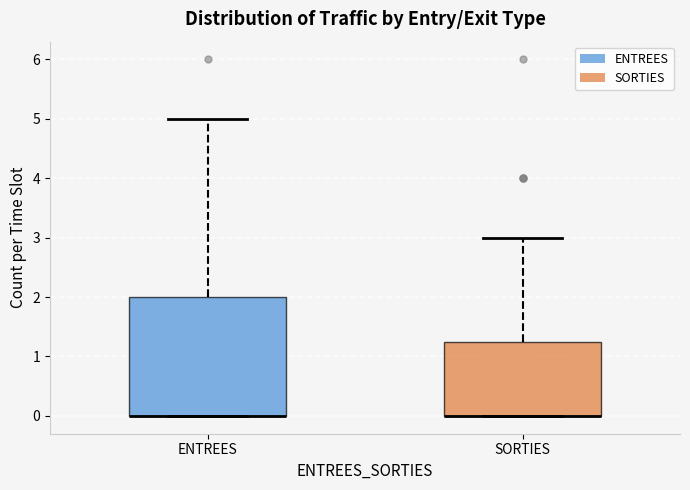

Where does the upper whisker of the box for SORTIES end on the y-axis? The values are not printed on the chart, so give them approximately, as read against the axis.

3.0